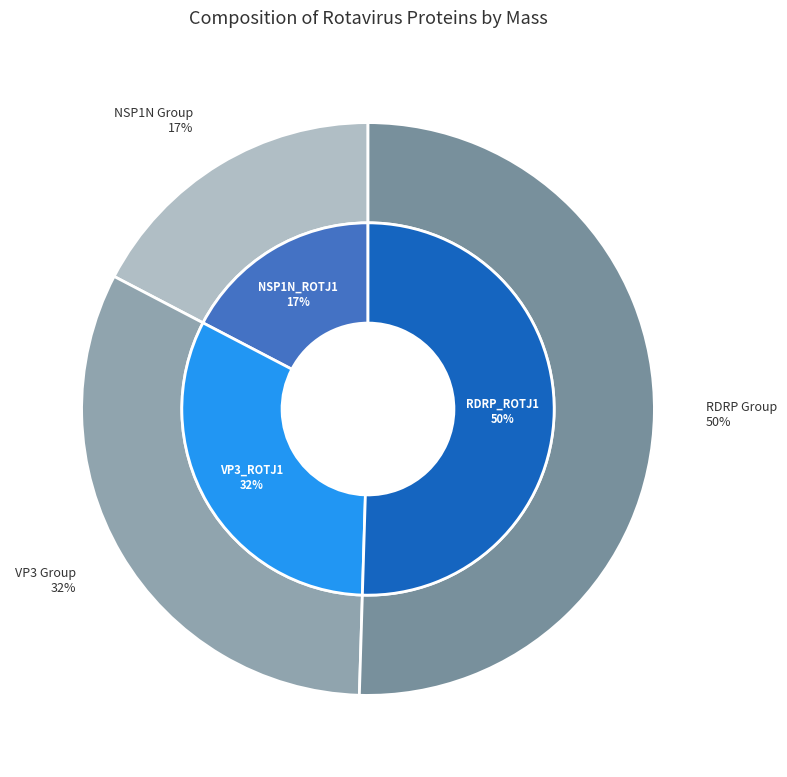

What percentage is the NSP1N_ROTJ1 slice, to the nearest percent?

17%